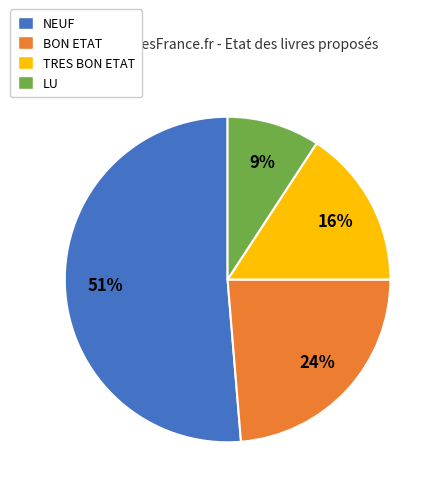

Rank the categories by value from lowest to highest.

LU, TRES BON ETAT, BON ETAT, NEUF